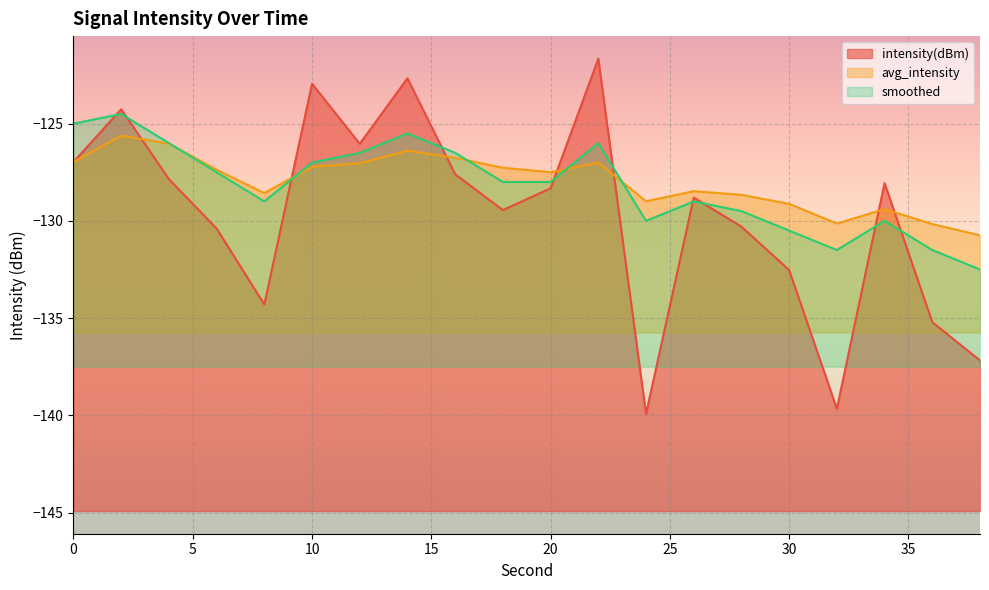

Reading left to right, list all the values displayed in this chart.

intensity(dBm): -127.0	-124.3	-127.9	-130.4	-134.3	-122.9	-126.0	-122.7	-127.6	-129.4	-128.3	-121.7	-139.9	-128.8	-130.3	-132.5	-139.7	-128.1	-135.2	-137.2
avg_intensity: -127.0	-125.6	-126.0	-127.4	-128.6	-127.2	-127.0	-126.4	-126.8	-127.3	-127.5	-127.0	-129.0	-128.5	-128.7	-129.1	-130.1	-129.4	-130.2	-130.7
smoothed: -125.0	-124.5	-126.0	-127.5	-129.0	-127.0	-126.5	-125.5	-126.5	-128.0	-128.0	-126.0	-130.0	-129.0	-129.5	-130.5	-131.5	-130.0	-131.5	-132.5